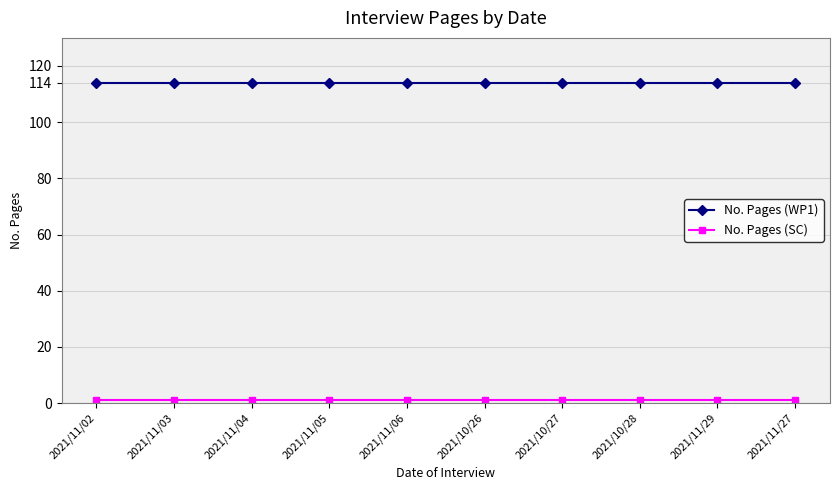

What is the difference between the highest and lowest values at 2021/11/02?

113